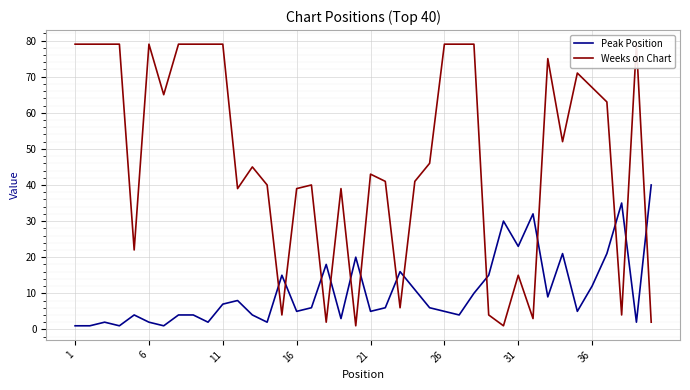

Rank the series at 26 from lowest to highest value.

Peak Position, Weeks on Chart